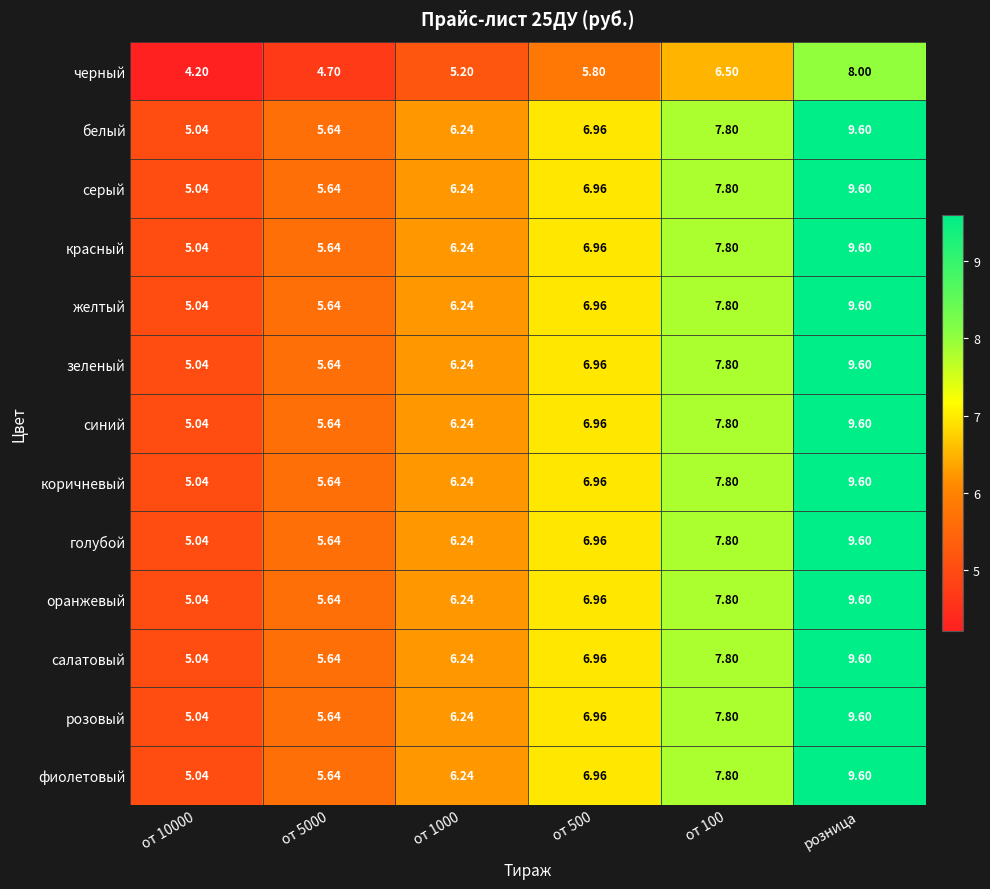

Count the number of categories in the chart.

6